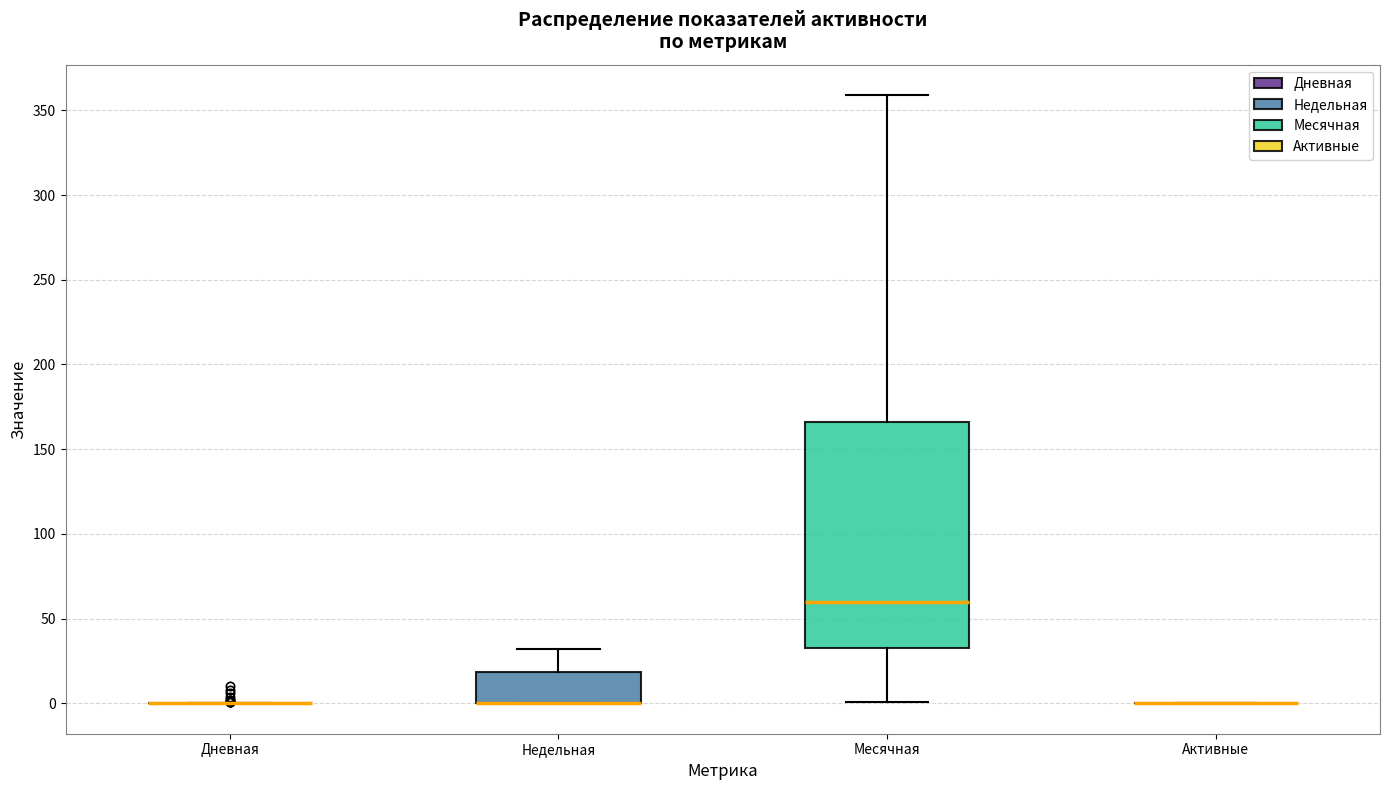

Reading left to right, read every box against the y-axis: the position of its median line, the range the box covers, and the ends of its whiskers. The values are not printed on the chart, so give them approximately, as read against the axis.

Дневная: box collapsed to a line at 0, whiskers 0 to 0
Недельная: median 0 (drawn on the box's lower edge), box 0 to 20, whiskers 0 to 30
Месячная: median 60, box 35 to 165, whiskers 0 to 360
Активные: box collapsed to a line at 0, whiskers 0 to 0